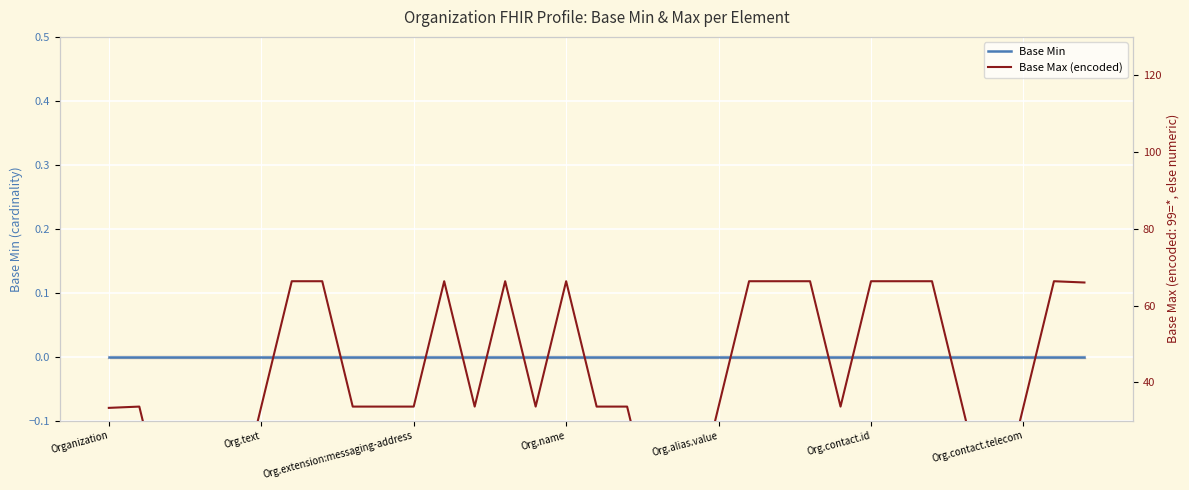

Reading right to left, transcribe all the data shown in this chart.

Base Min: 0.0	0.0	0.0	0.0	0.0	0.0	0.0	0.0	0.0	0.0	0.0	0.0	0.0	0.0	0.0	0.0	0.0	0.0	0.0	0.0	0.0	0.0	0.0	0.0	0.0	0.0	0.0	0.0	0.0	0.0	0.0	0.0	0.0
Base Max (encoded): 66.0	66.3	33.7	1.0	33.7	66.3	66.3	66.3	33.7	66.3	66.3	66.3	33.7	1.0	1.0	33.7	33.7	66.3	33.7	66.3	33.7	66.3	33.7	33.7	33.7	66.3	66.3	33.7	1.0	1.0	1.0	33.7	33.3